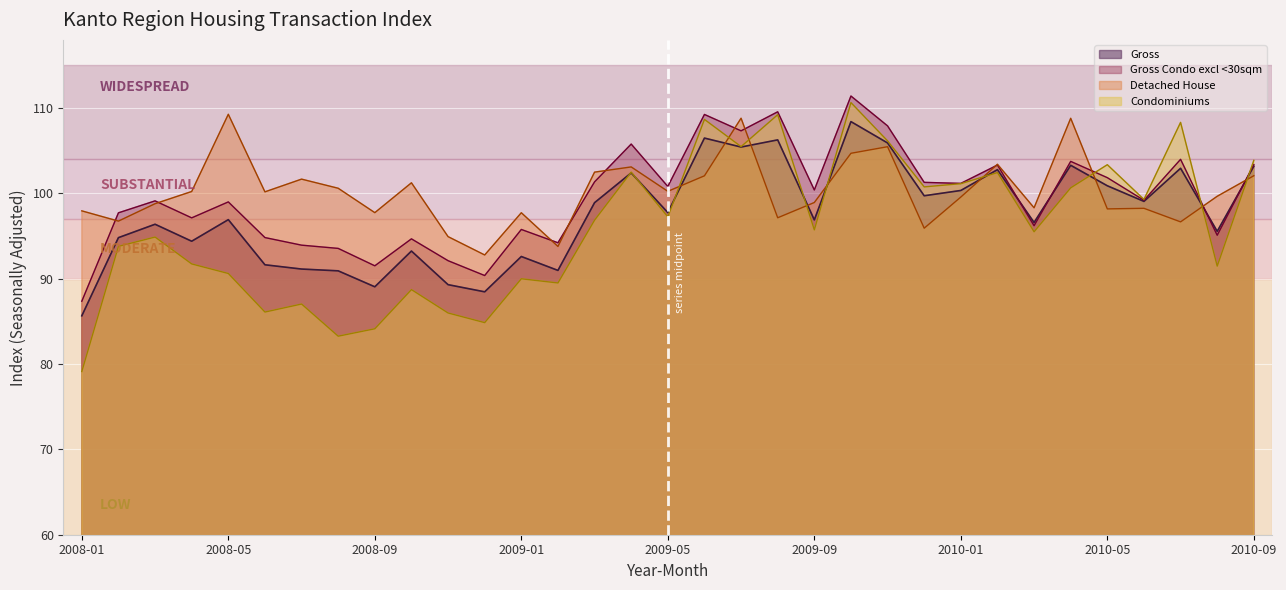

True or false: Gross Condo except <30sqm has a value of 41.0 at 201007.

False